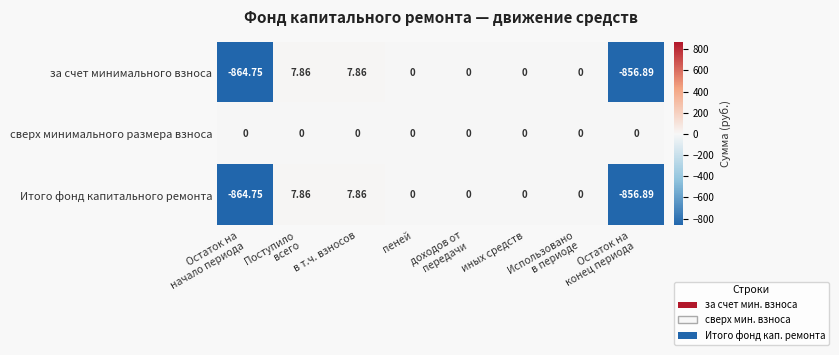

Which series has the largest total across all categories?

сверх минимального размера взноса